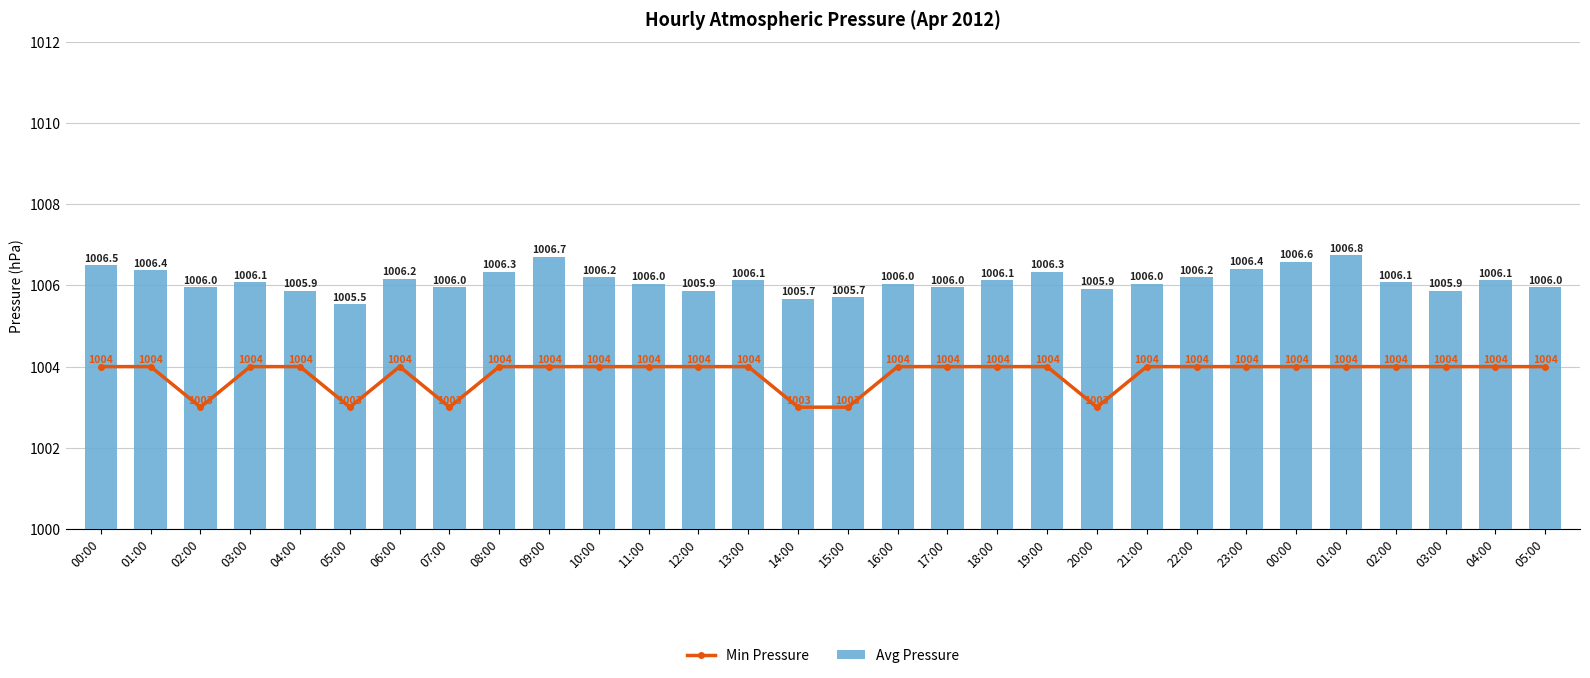

What are all the series names shown in the legend?

Min Pressure, Avg Pressure